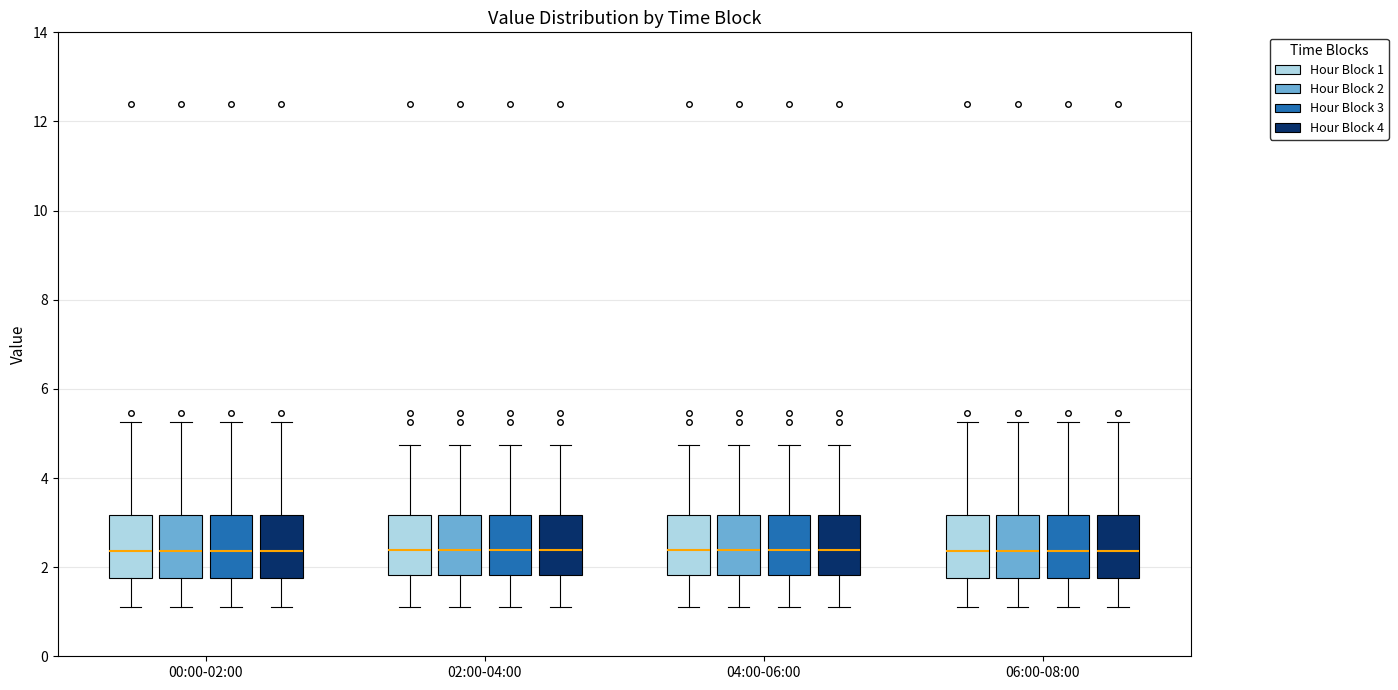

Where does the lower whisker of the box for 04:00-06:00 (Hour Block 2) end on the y-axis? The values are not printed on the chart, so give them approximately, as read against the axis.

1.2